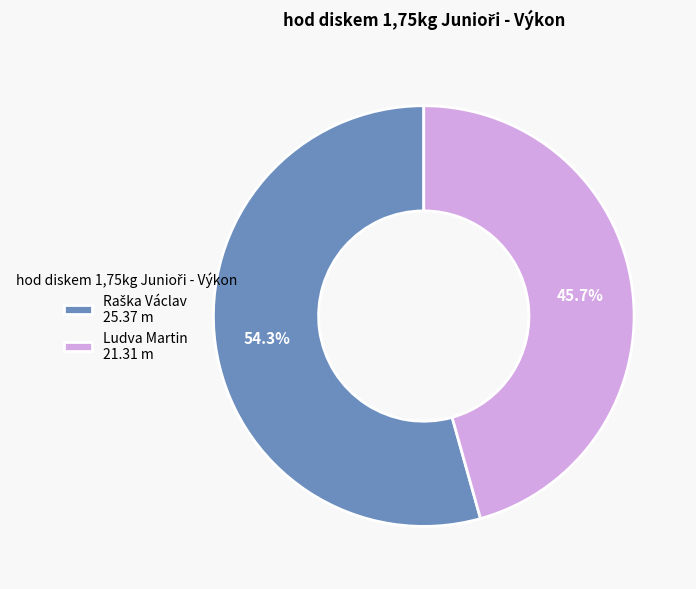

Is Ludva Martin 21.31 m the majority of the pie?

No